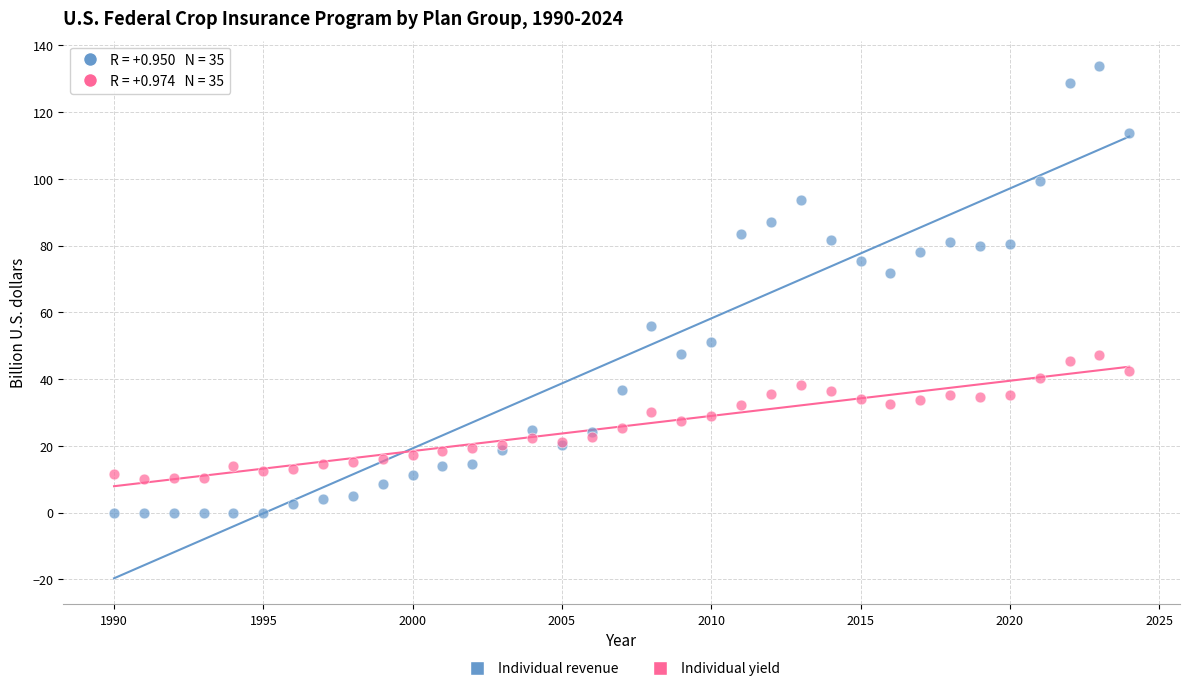

Which series reaches the minimum Y coordinate?

Individual revenue